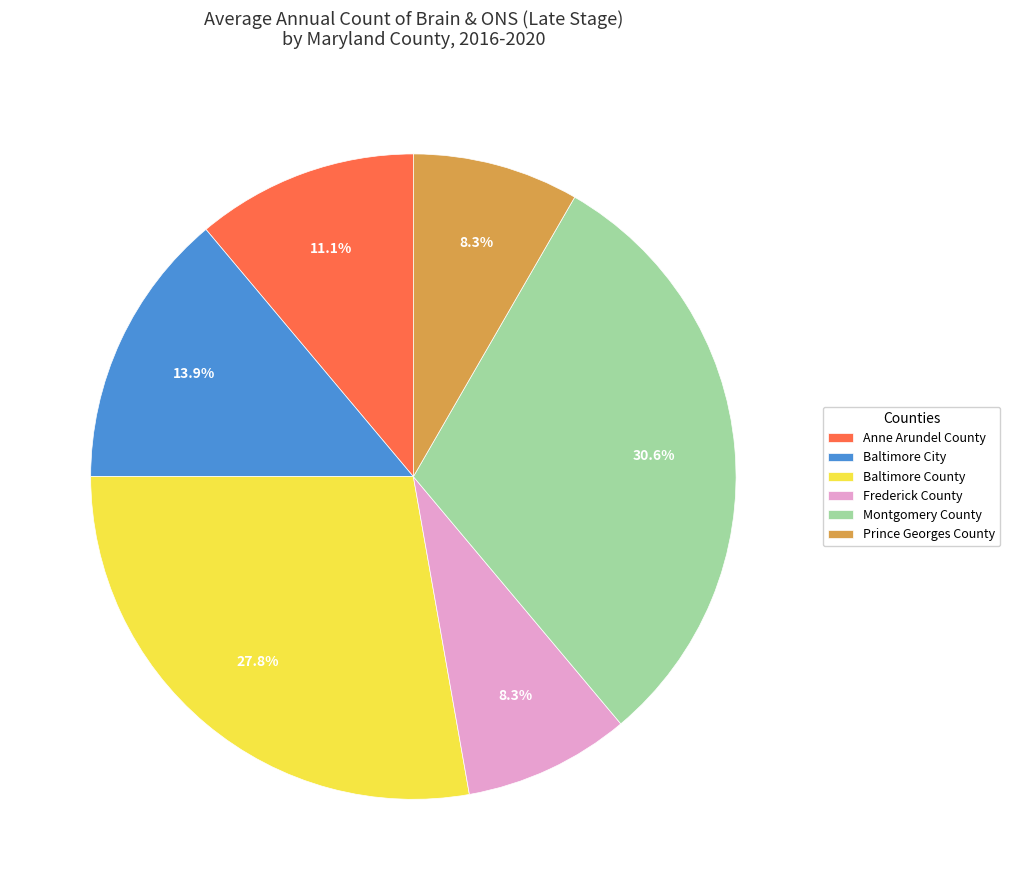

Does any single category account for the majority?

No